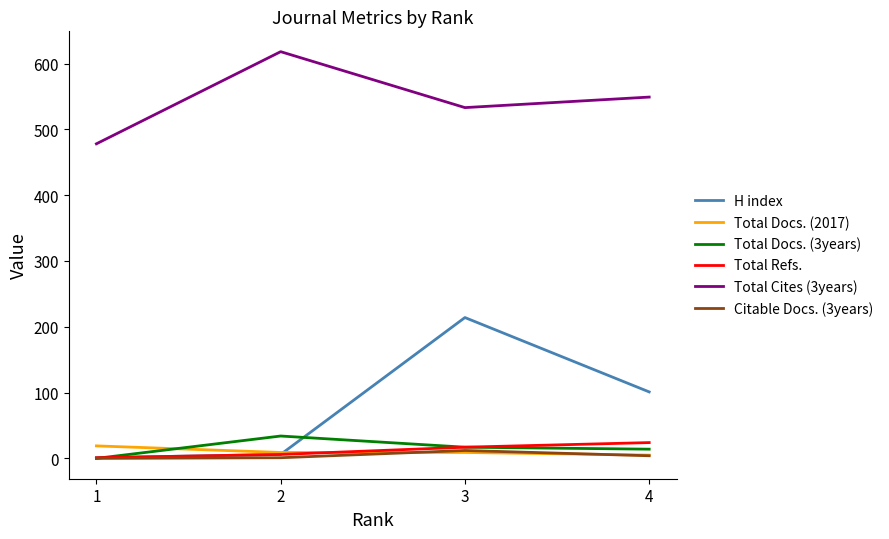

At which label is Citable Docs. (3years) closest to 6?

4